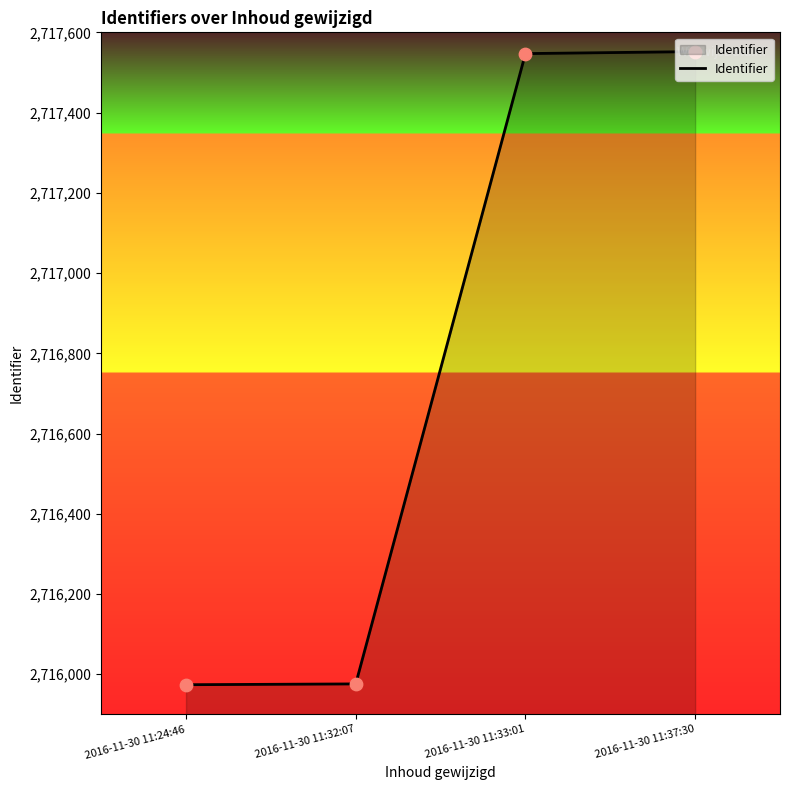

What is the change in value from 2016-11-30 11:32:07 to 2016-11-30 11:33:01?

+1571